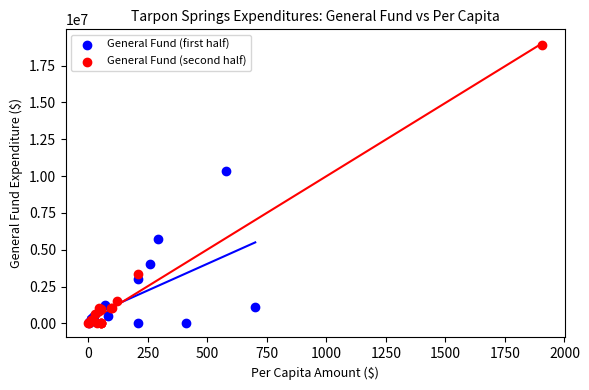

Which series has the largest Y range (max minus min)?

General Fund (second half)